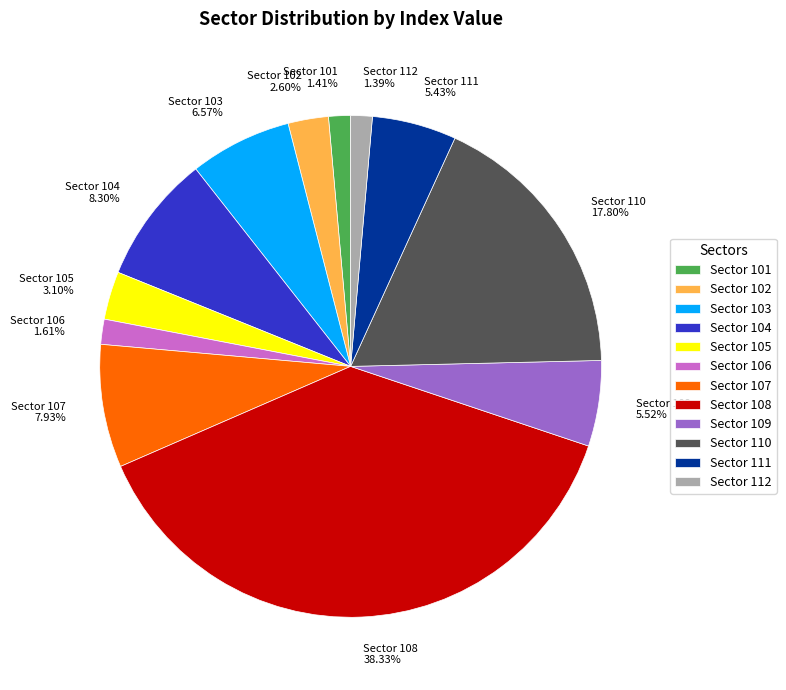

Which has a higher value, Sector 103 6.57% or Sector 106 1.61%?

Sector 103 6.57%